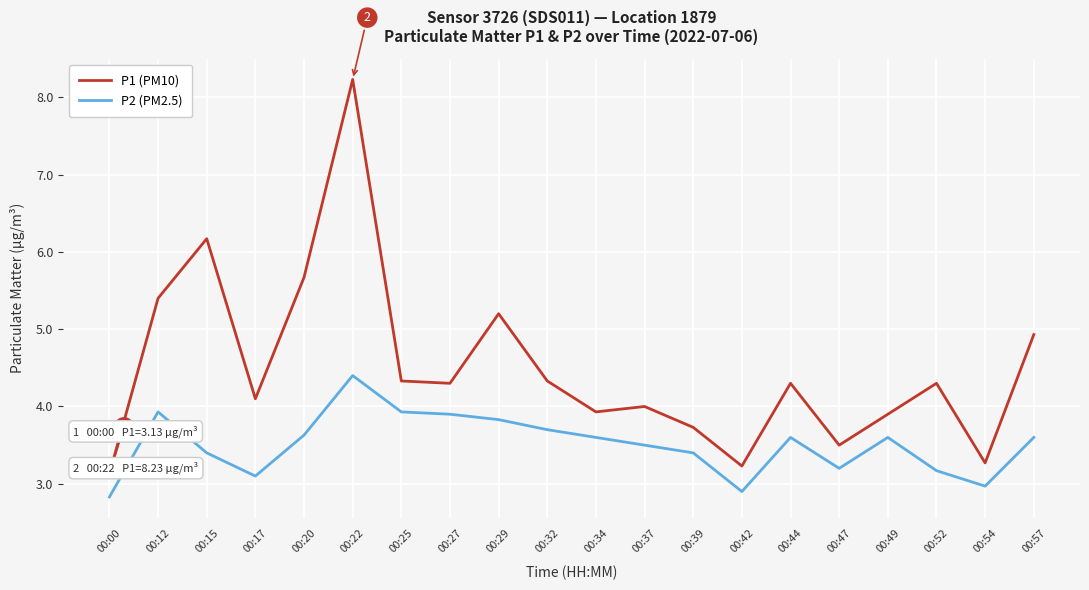

Is the value of P2 (PM2.5) at 00:32 greater than the value of P1 (PM10) at 00:52?

No